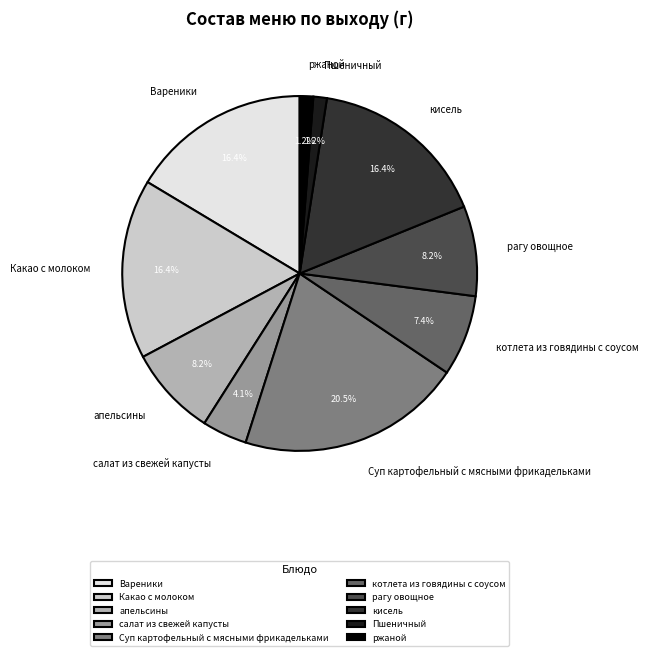

Which slice is the largest?

Суп картофельный с мясными фрикадельками